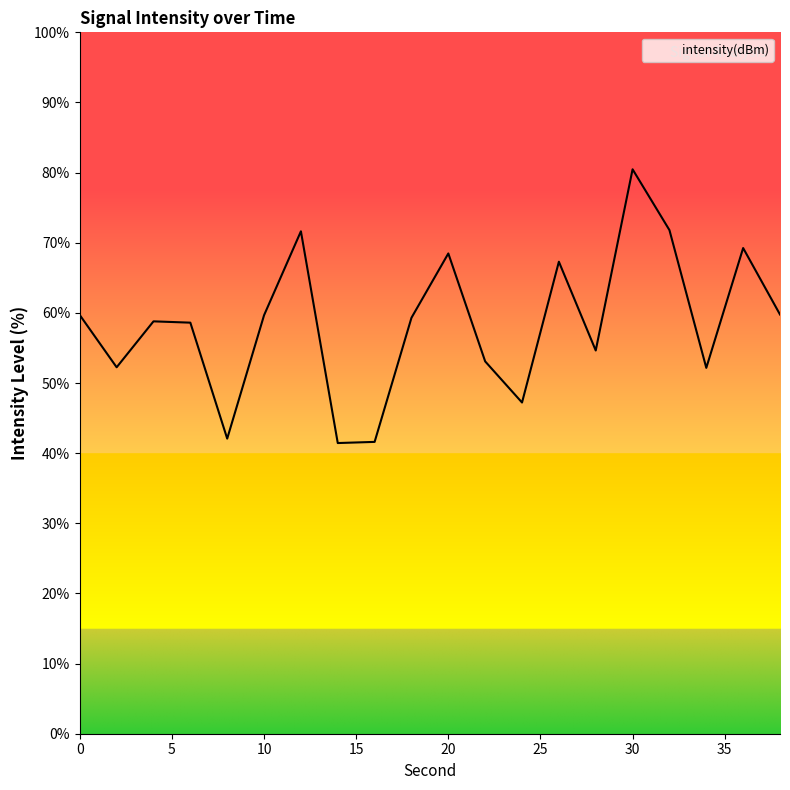

Which category has the lowest value across all series?

14